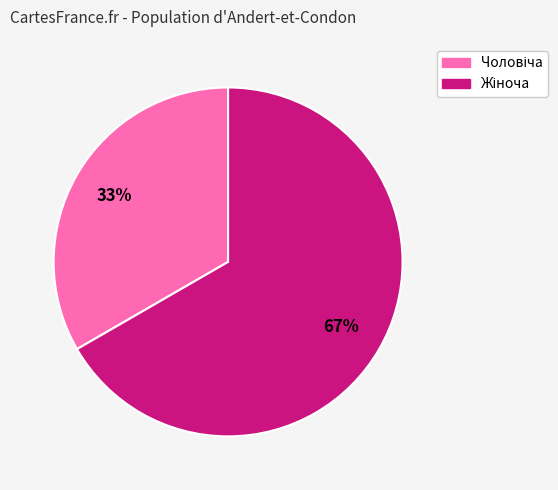

How many slices are in this pie chart?

2